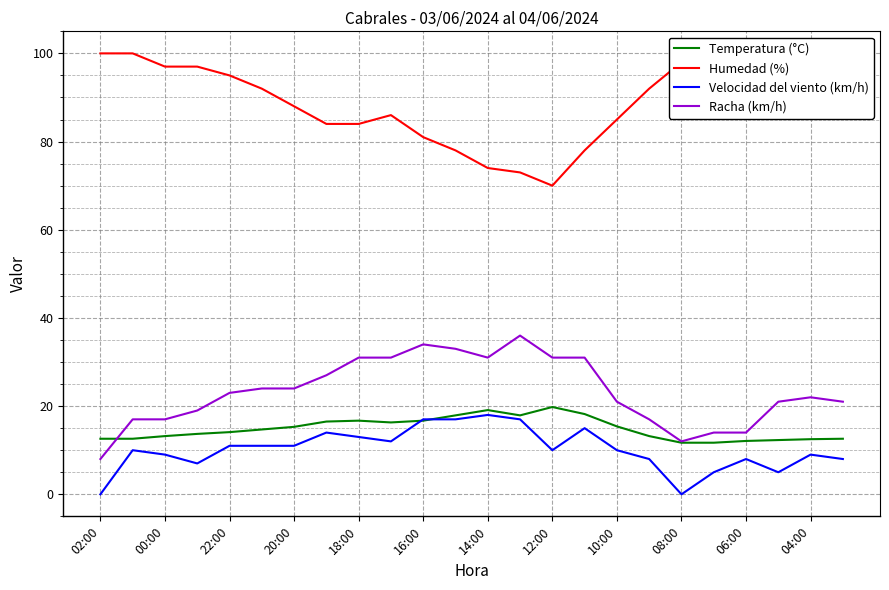

After their last crossing, which series has the higher values: Temperatura (°C) or Velocidad del viento (km/h)?

Temperatura (°C)